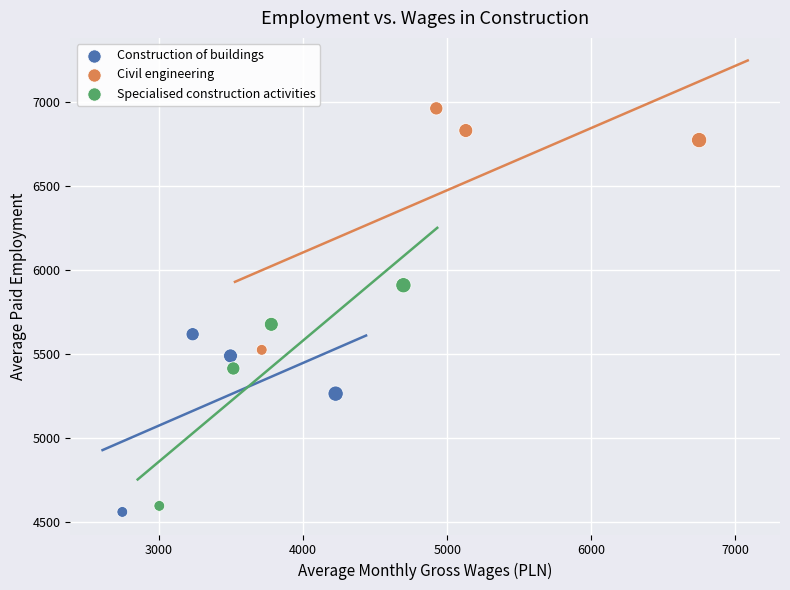

Which series has the largest Y range (max minus min)?

Civil engineering